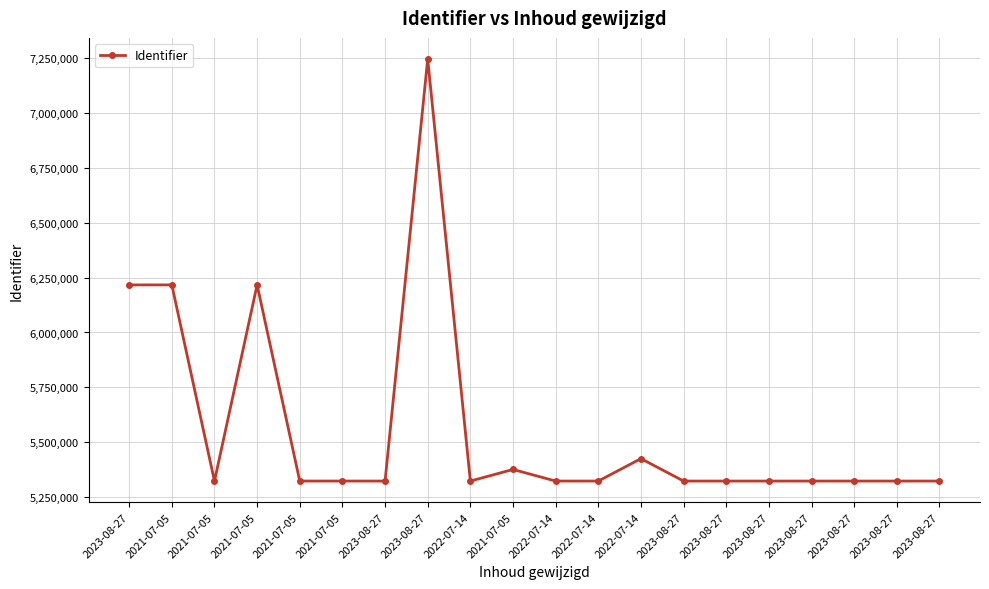

What is the average value?

5561717